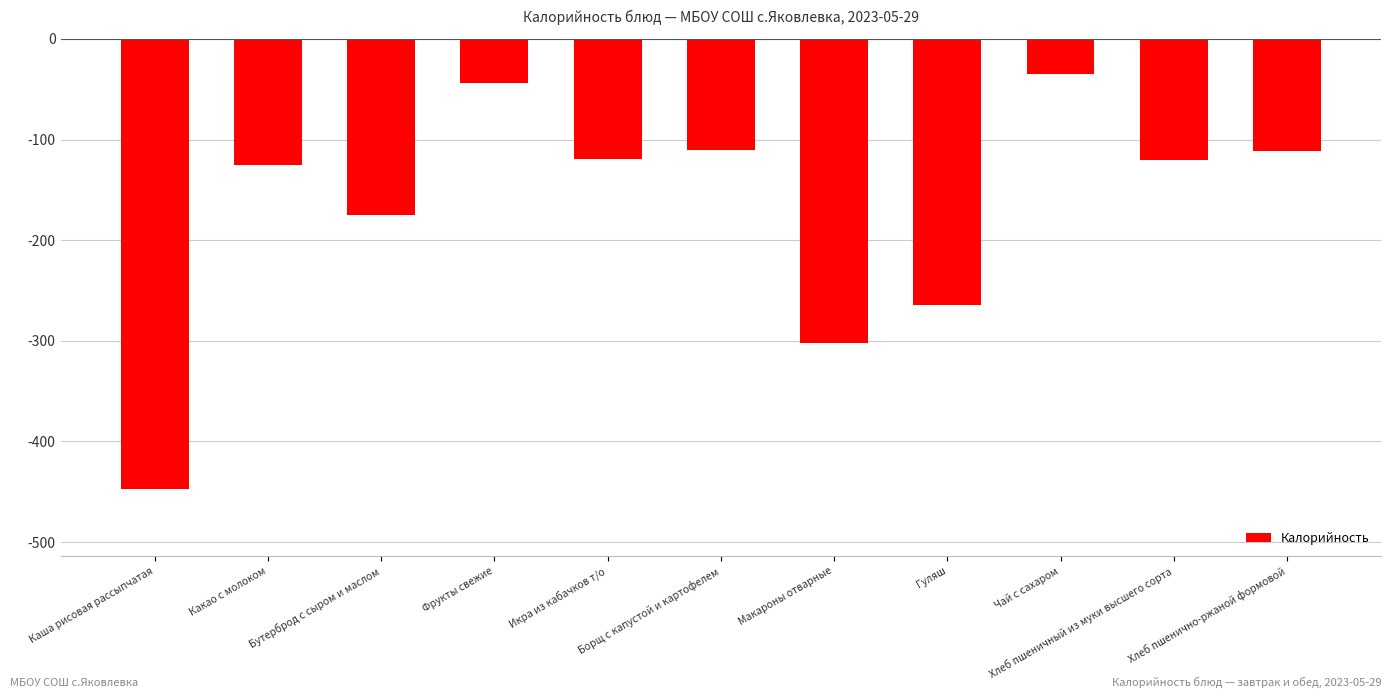

What is the label of the 1st bar from the right?

Хлеб пшенично-ржаной формовой